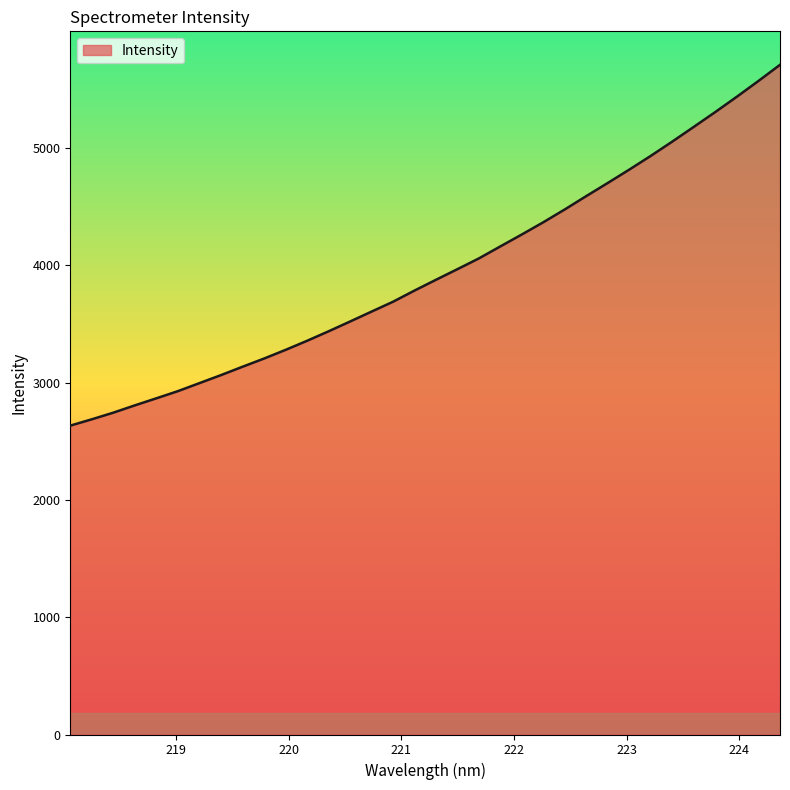

What is the maximum value shown in the chart?

5707.6